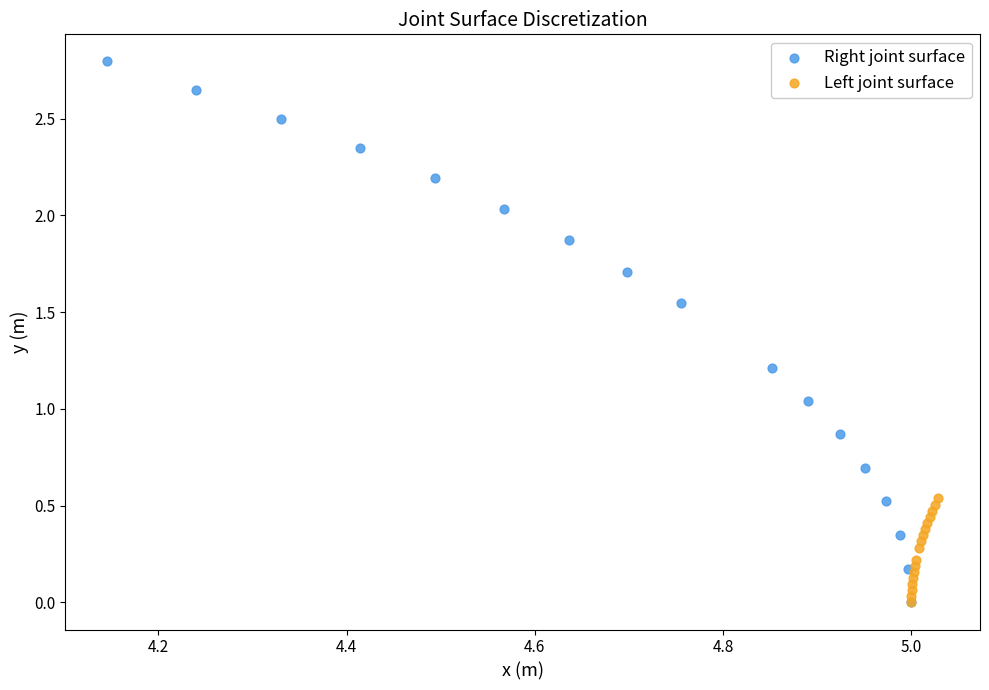

Which series contains the highest Y value?

Right joint surface